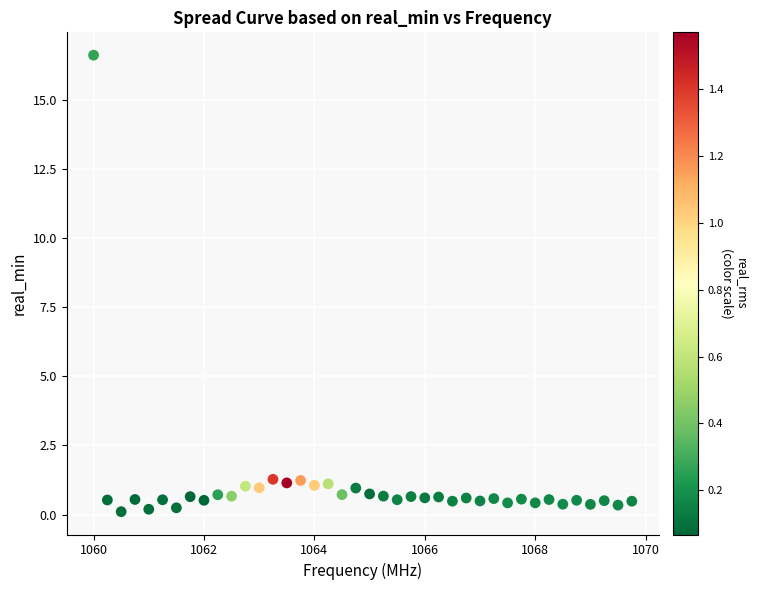

What is the range of X values (max minus min)?

9.8